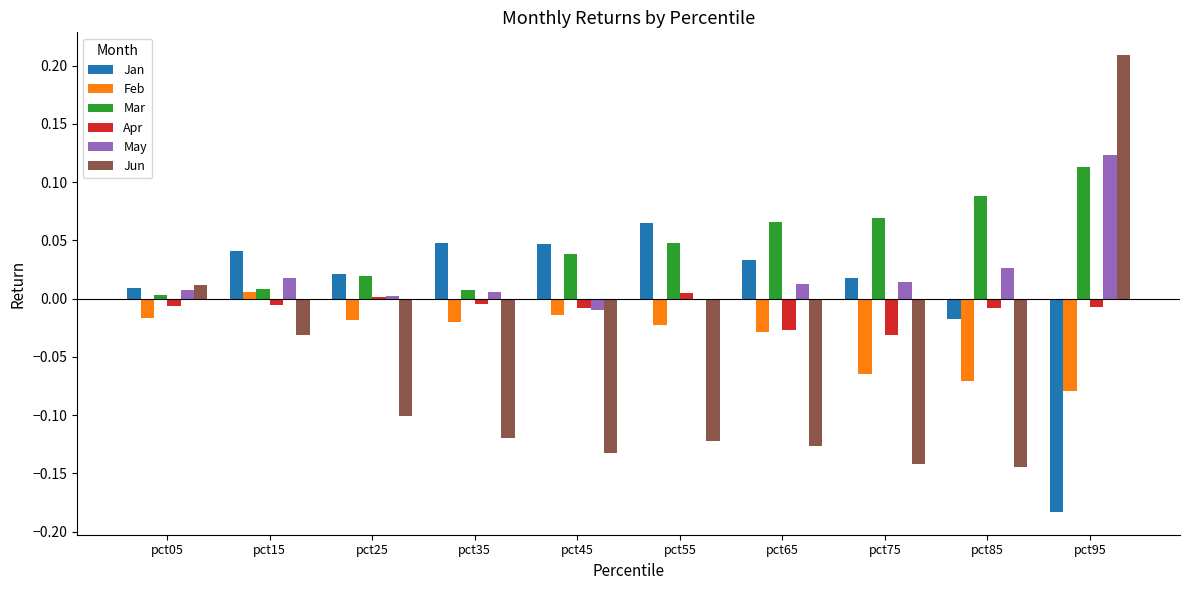

True or false: Feb has a value of -0.0 at pct35.

True